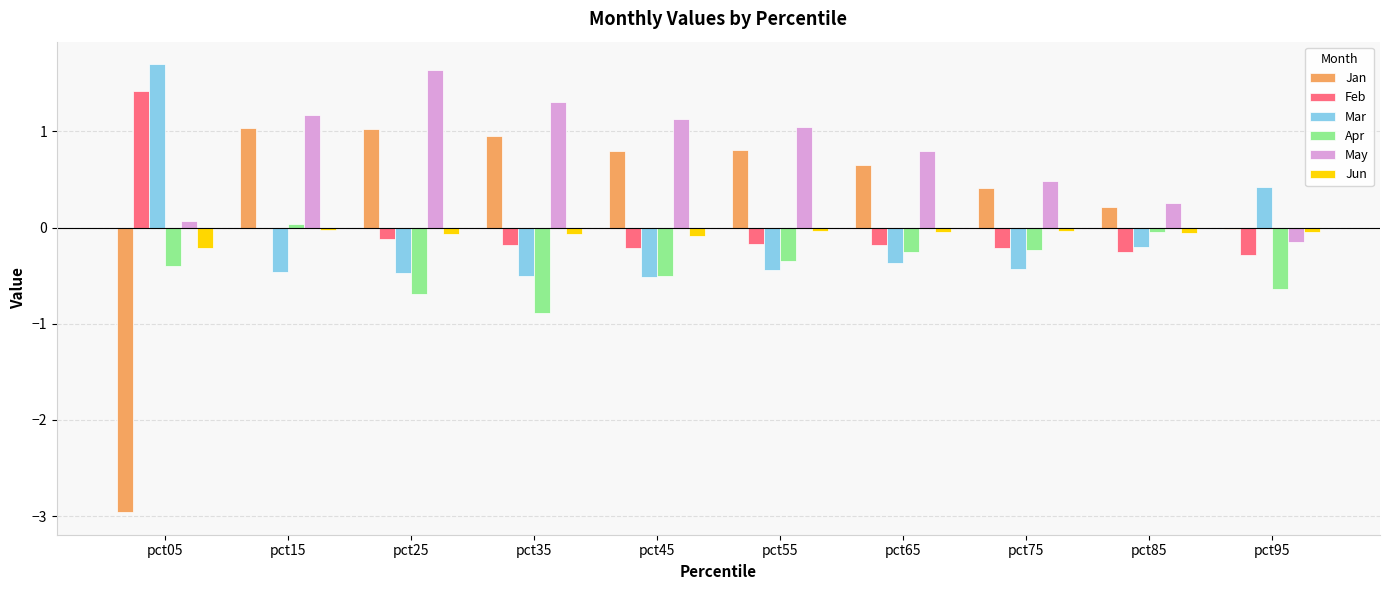

Which series has the largest total across all categories?

May